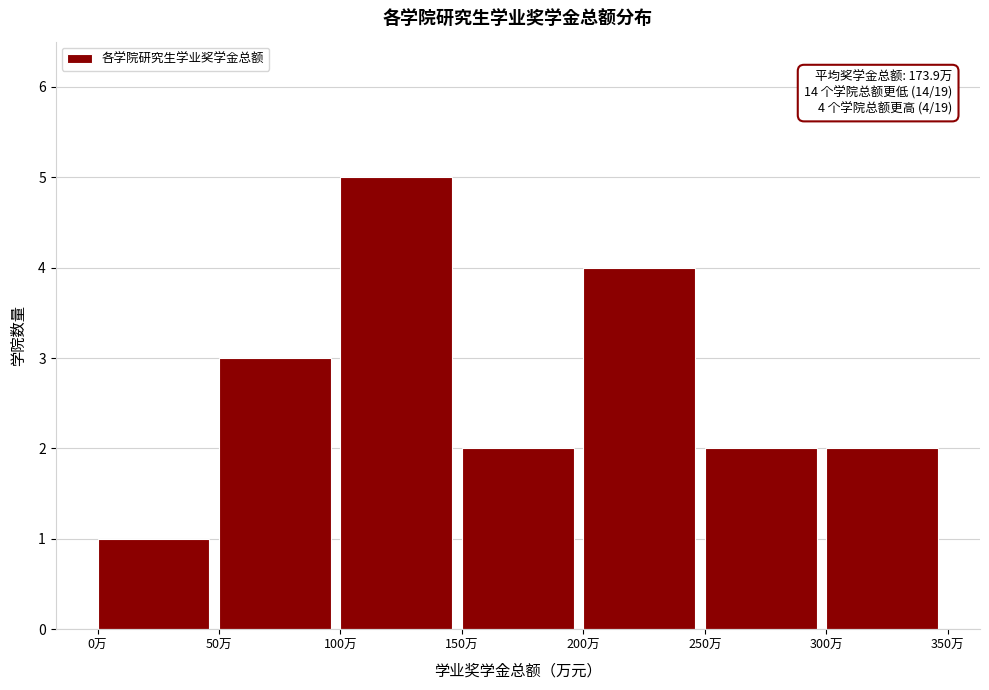

Over which range of the x-axis is the bar tallest?

100 to 150